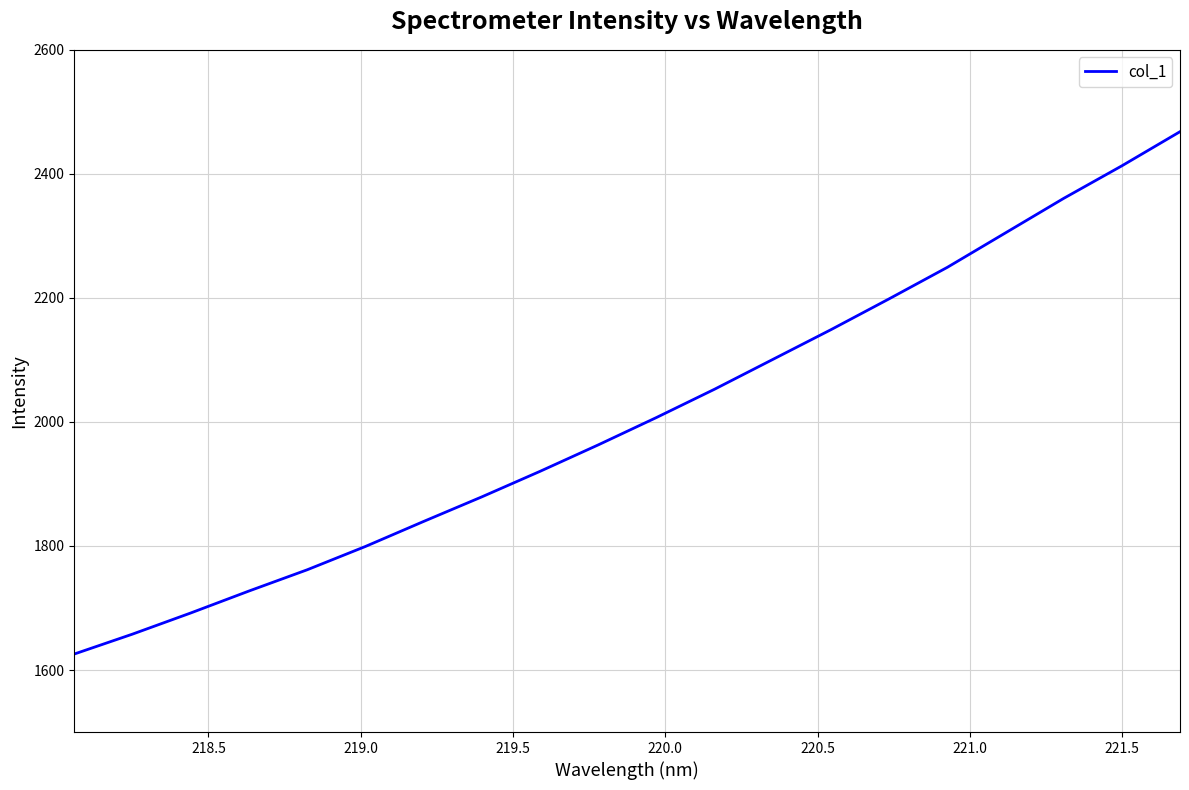

What is the average value?

2008.5